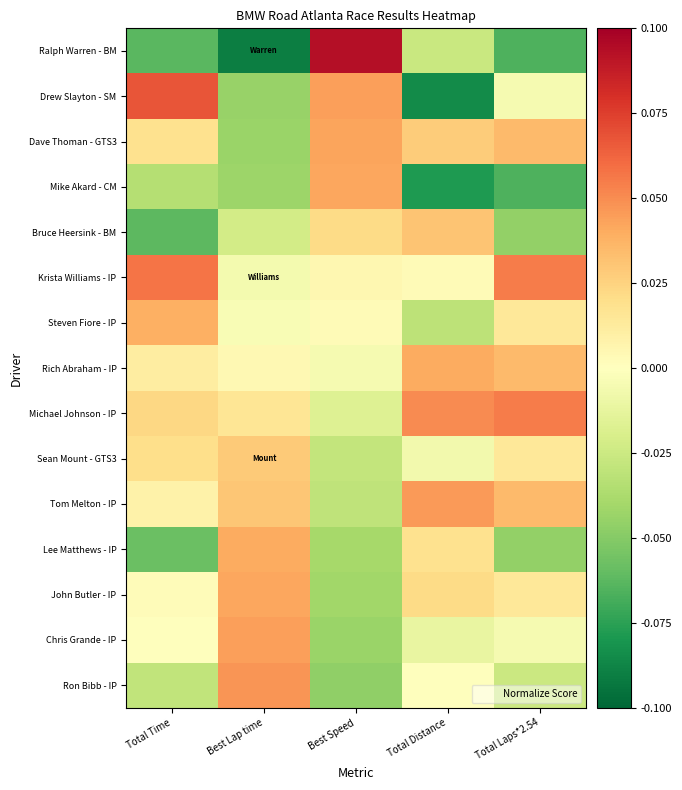

What is the difference between the highest and lowest values at Total Distance?

0.1